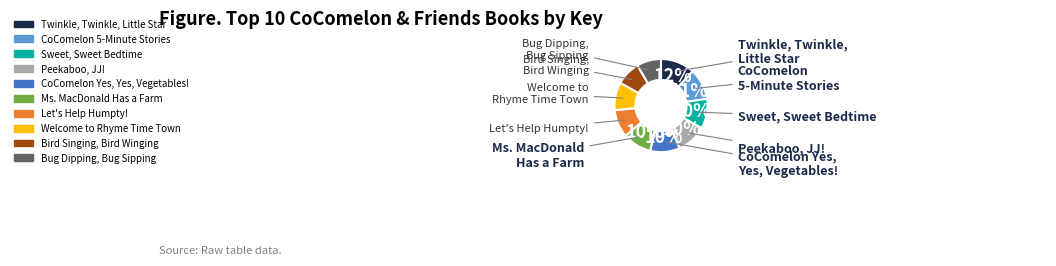

To the nearest percent, what portion does CoComelon 5-Minute Stories represent?

11%